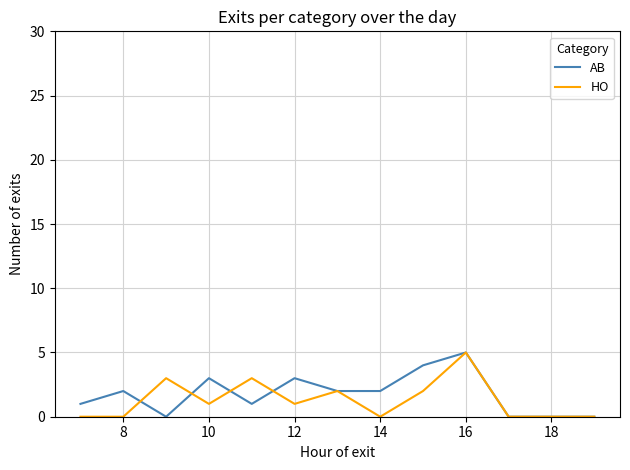

Which series has the largest total across all categories?

AB